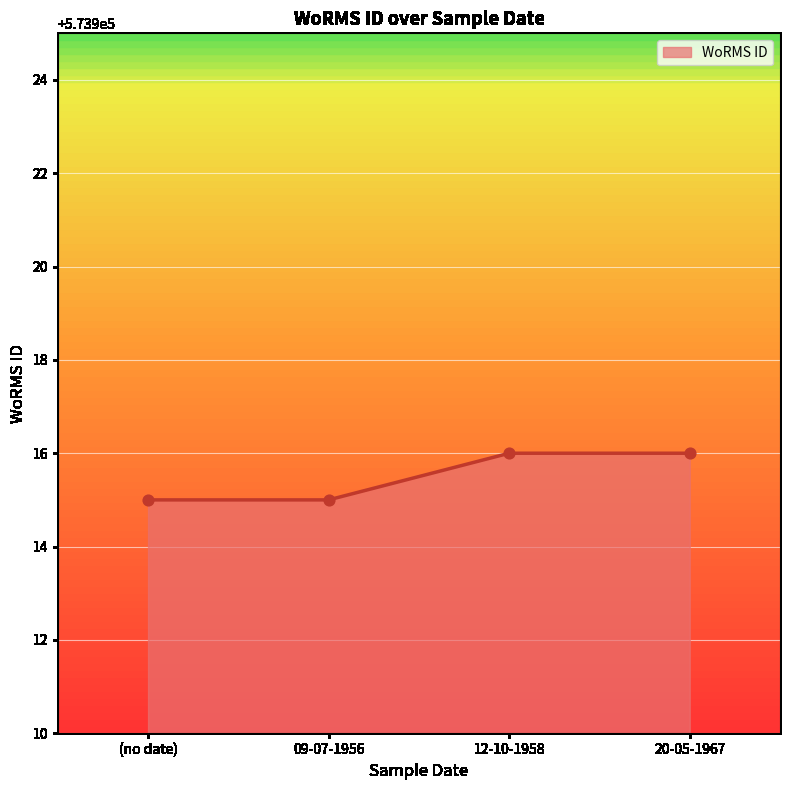

Between (no date) and 20-05-1967, which is larger?

20-05-1967